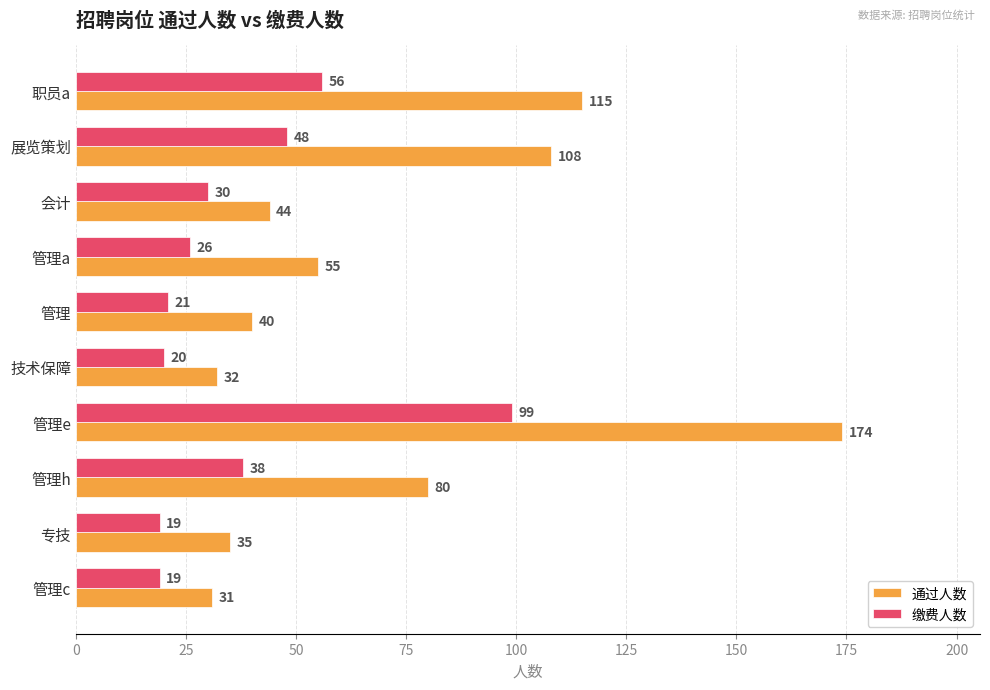

At which category is the sum across all series the highest?

管理e